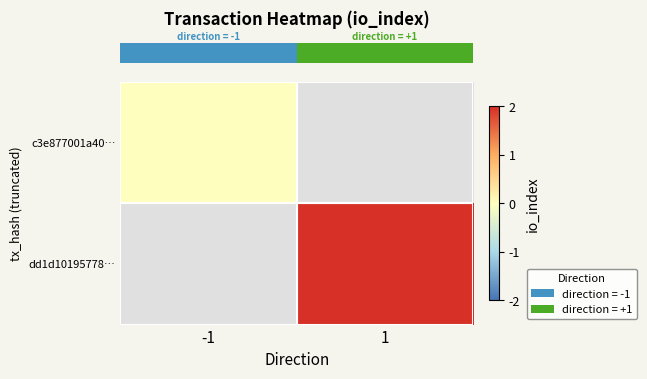

List the series in order of their peak value, highest first.

row_0, row_1